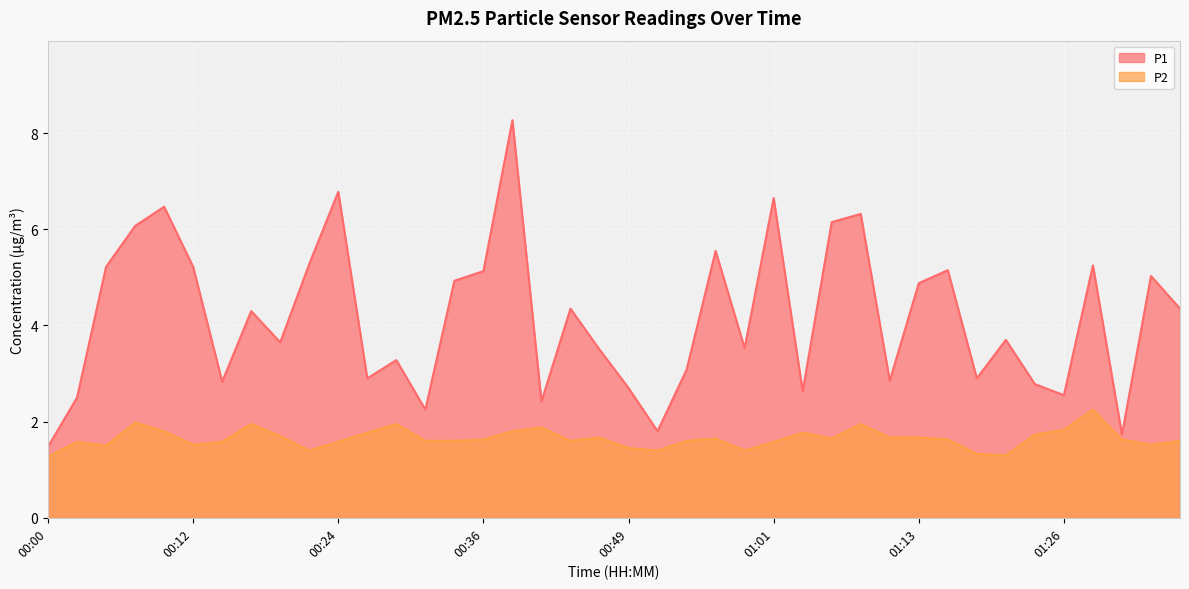

Reading left to right, transcribe all the data shown in this chart.

P1: 1.5	2.5	5.2	6.1	6.5	5.2	2.8	4.3	3.6	5.3	6.8	2.9	3.3	2.2	4.9	5.1	8.3	2.4	4.3	3.5	2.7	1.8	3.1	5.5	3.5	6.7	2.6	6.2	6.3	2.9	4.9	5.2	2.9	3.7	2.8	2.5	5.2	1.7	5.0	4.3
P2: 1.3	1.6	1.5	2.0	1.8	1.5	1.6	1.9	1.7	1.4	1.6	1.8	1.9	1.6	1.6	1.6	1.8	1.9	1.6	1.7	1.4	1.4	1.6	1.6	1.4	1.6	1.8	1.6	1.9	1.7	1.7	1.6	1.3	1.3	1.7	1.8	2.2	1.6	1.5	1.6